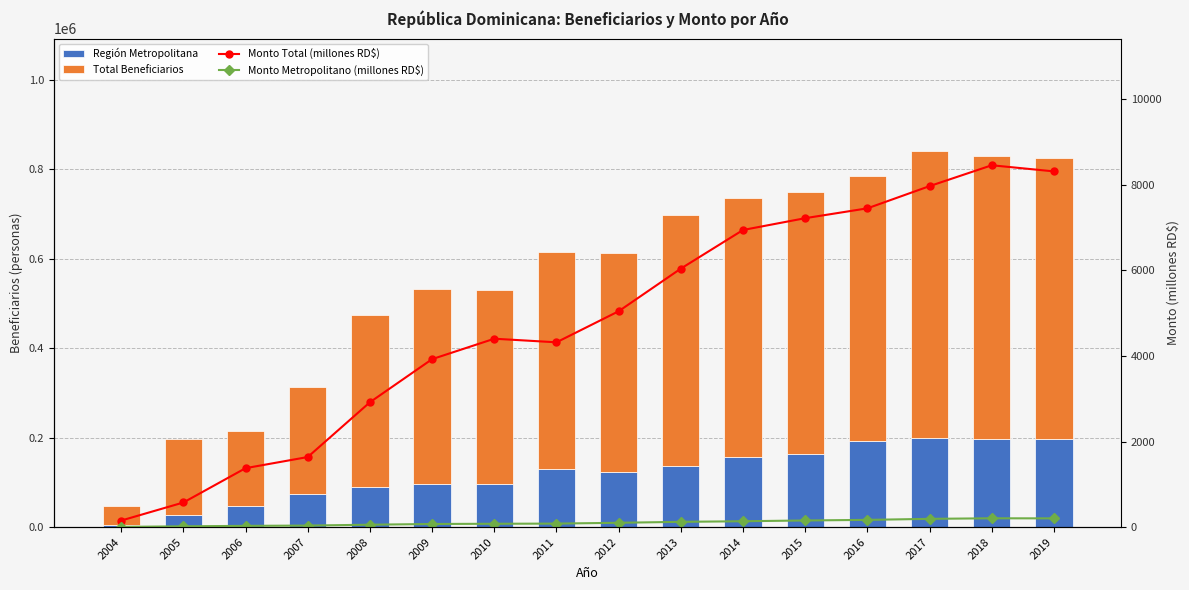

What is the average value of the Monto Total (millones RD$) series?

4796